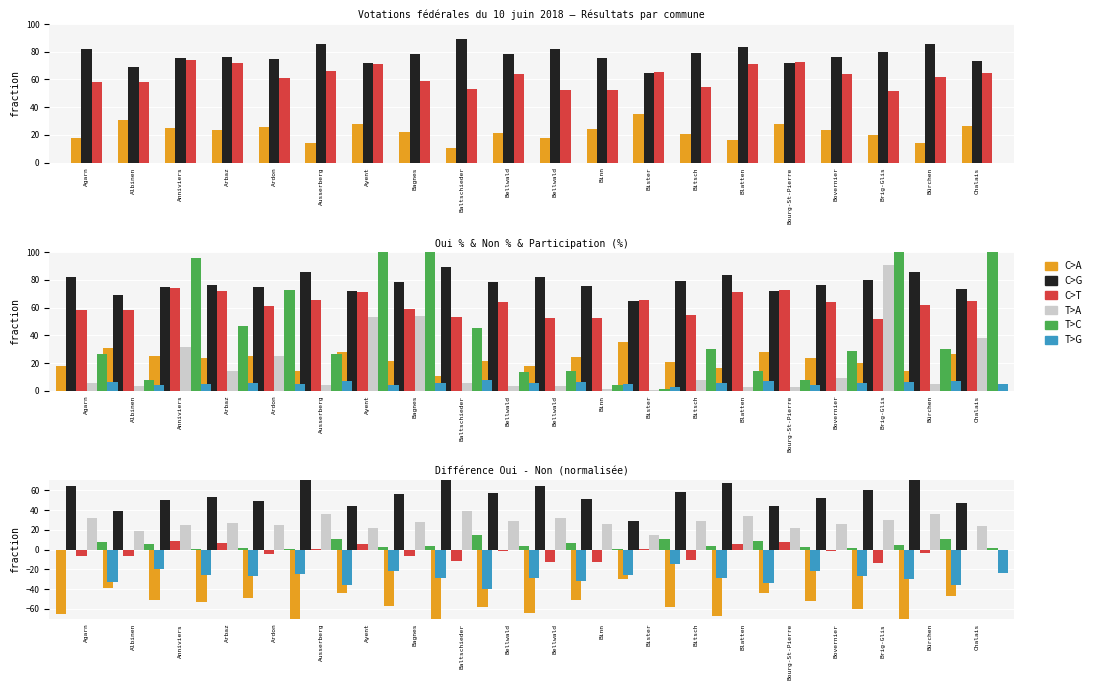

What is the label of the 13th bar from the right?

Bagnes